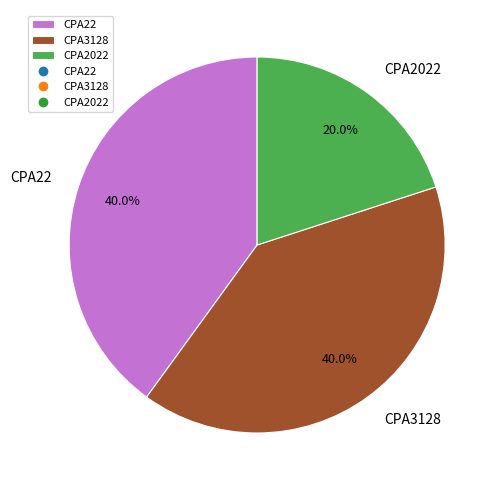

What percentage do CPA2022 and CPA3128 together represent?

60.0%